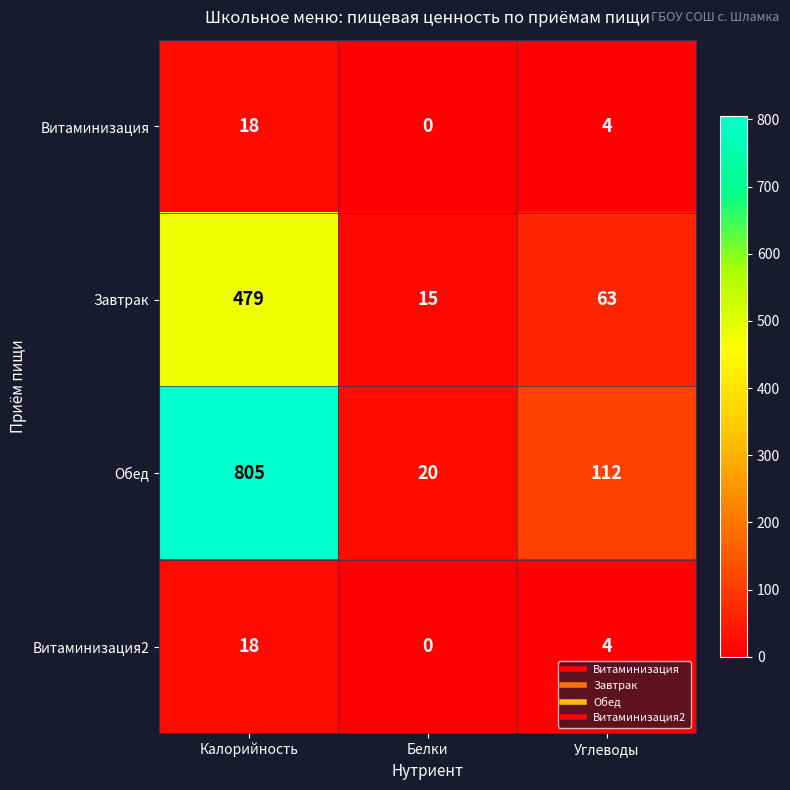

Where does the Витаминизация2 series first go above 4?

Калорийность